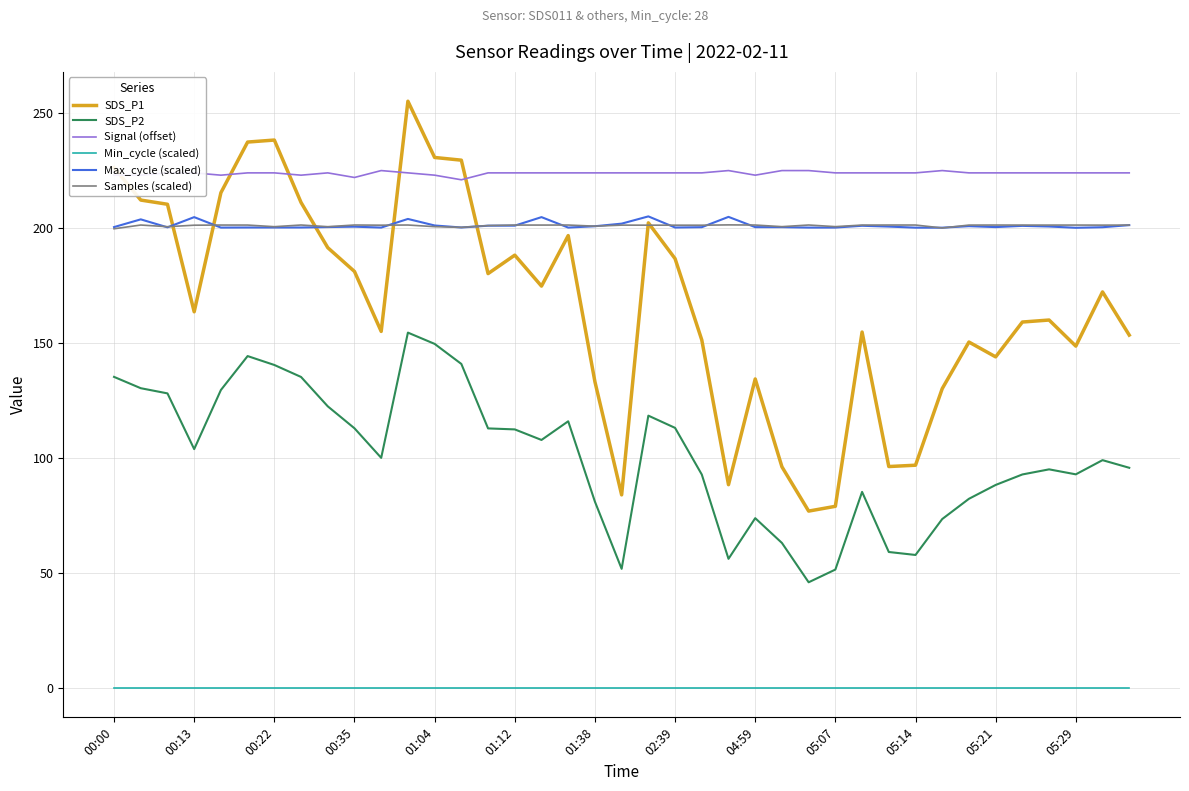

Which series has the largest total across all categories?

Signal (offset)